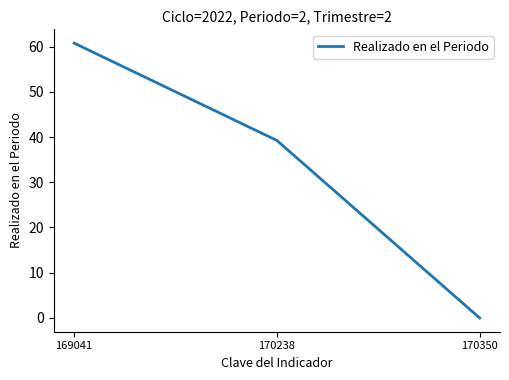

Approximately how many times larger is the value at 169041 compared to 170238?

1.5